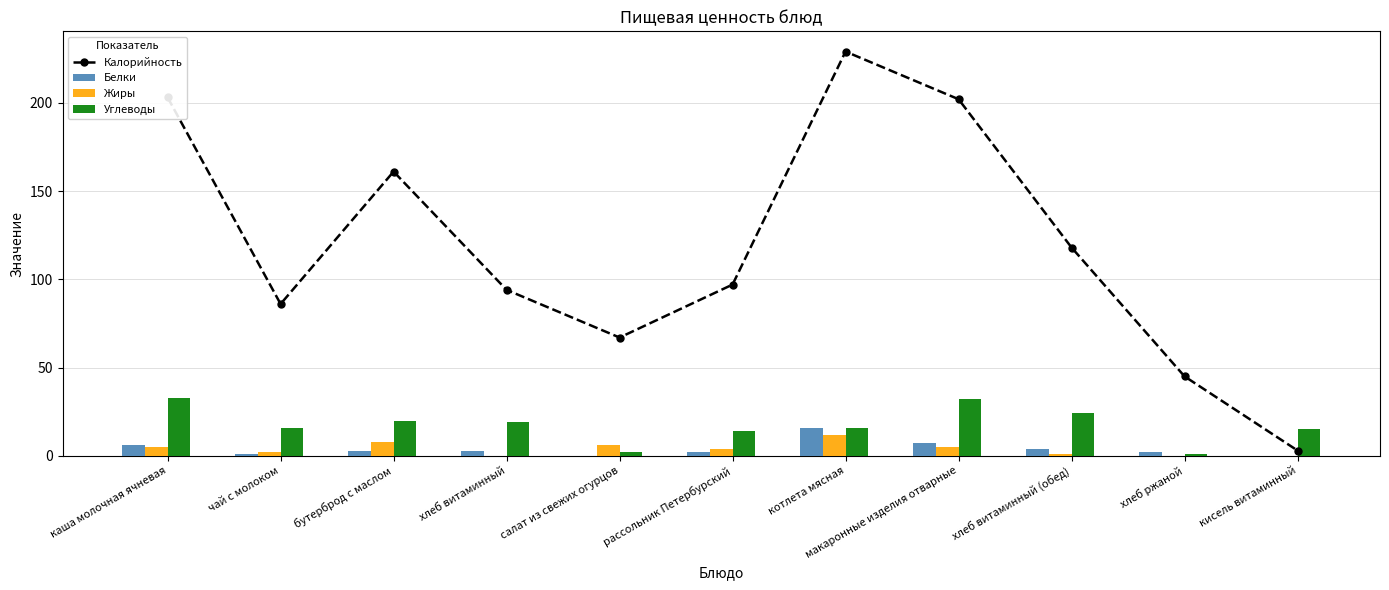

The Калорийность series shows 97 at рассольник Петербурский. True or false?

True